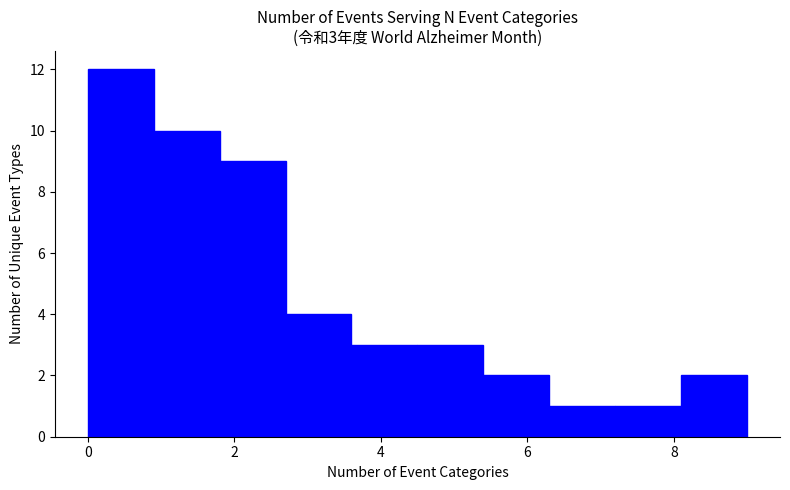

Over which range of the x-axis is the bar tallest?

0.0 to 0.9